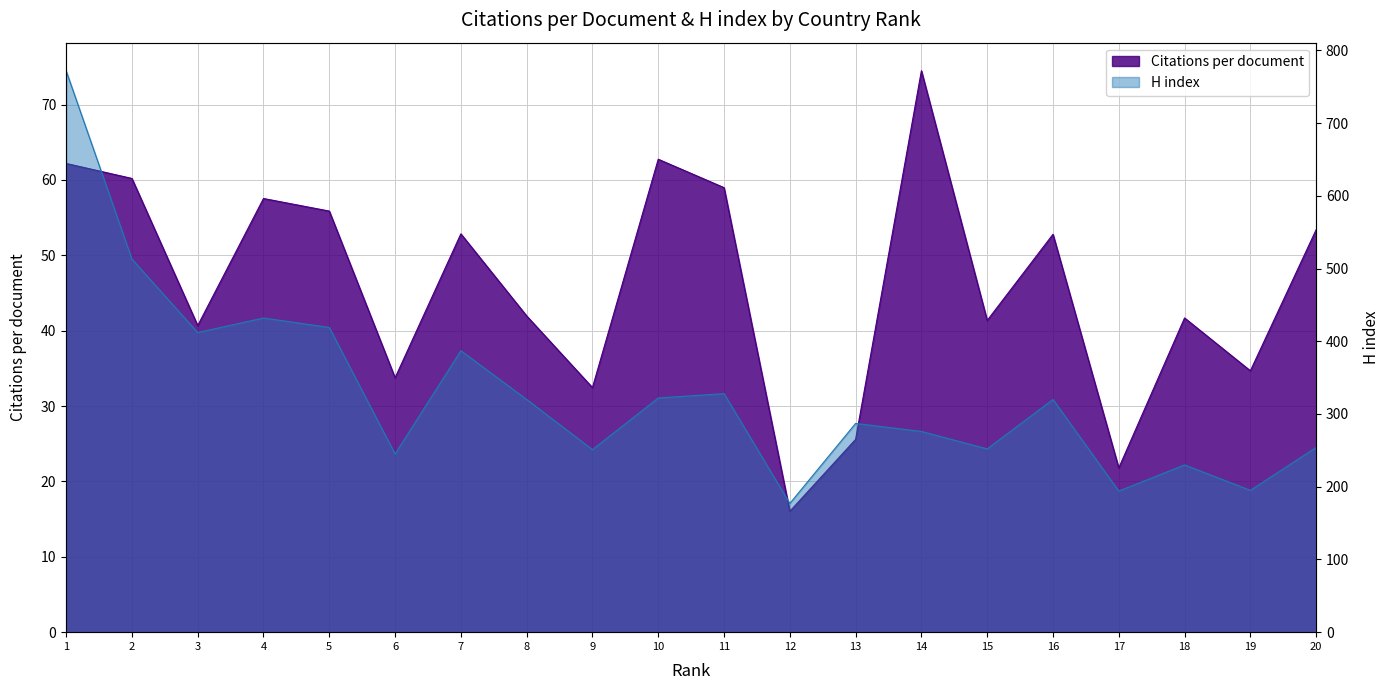

The value of H index at 20 is 91.2. True or false?

False